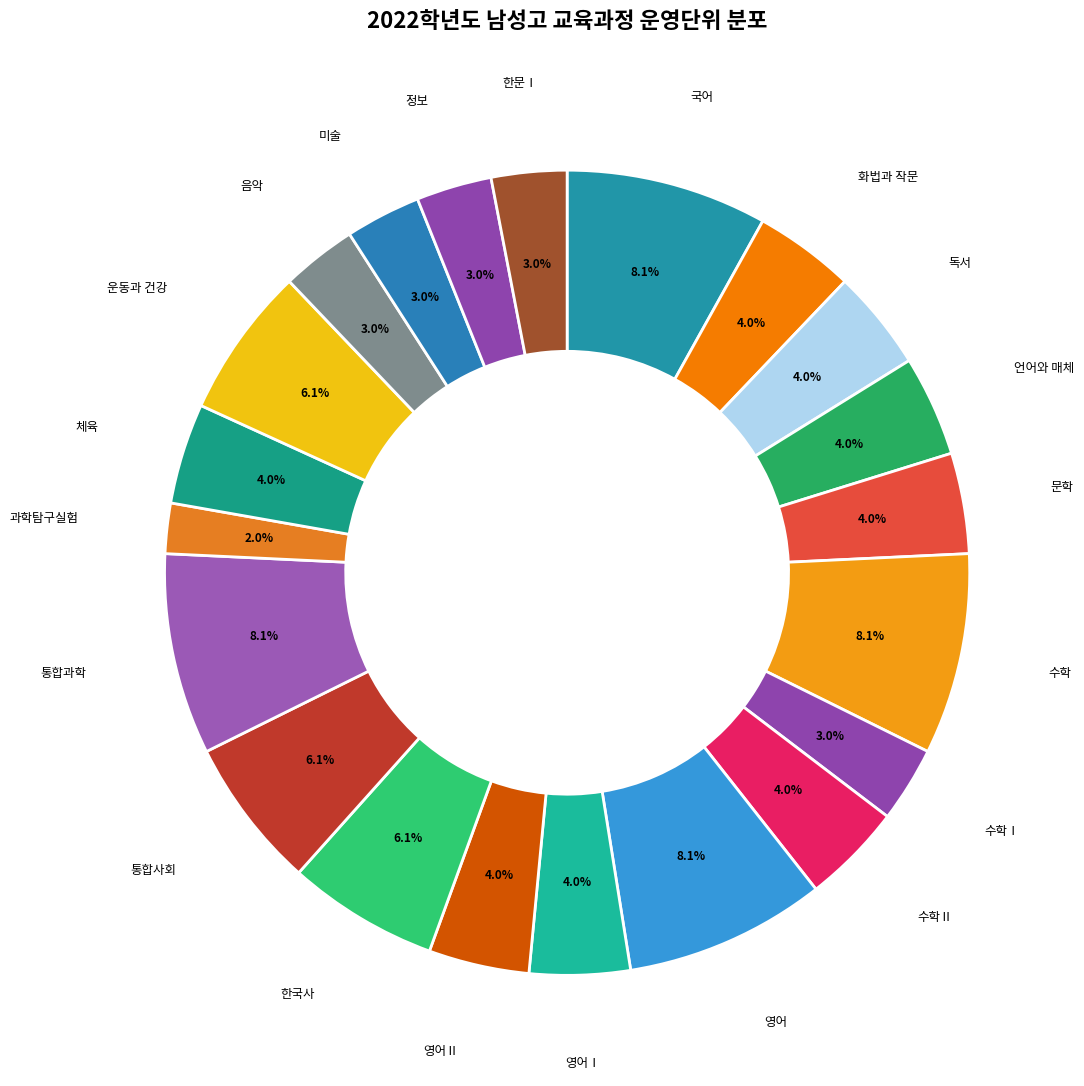

To the nearest percent, what is the difference between the 체육 and 과학탐구실험 slice percentages?

2%